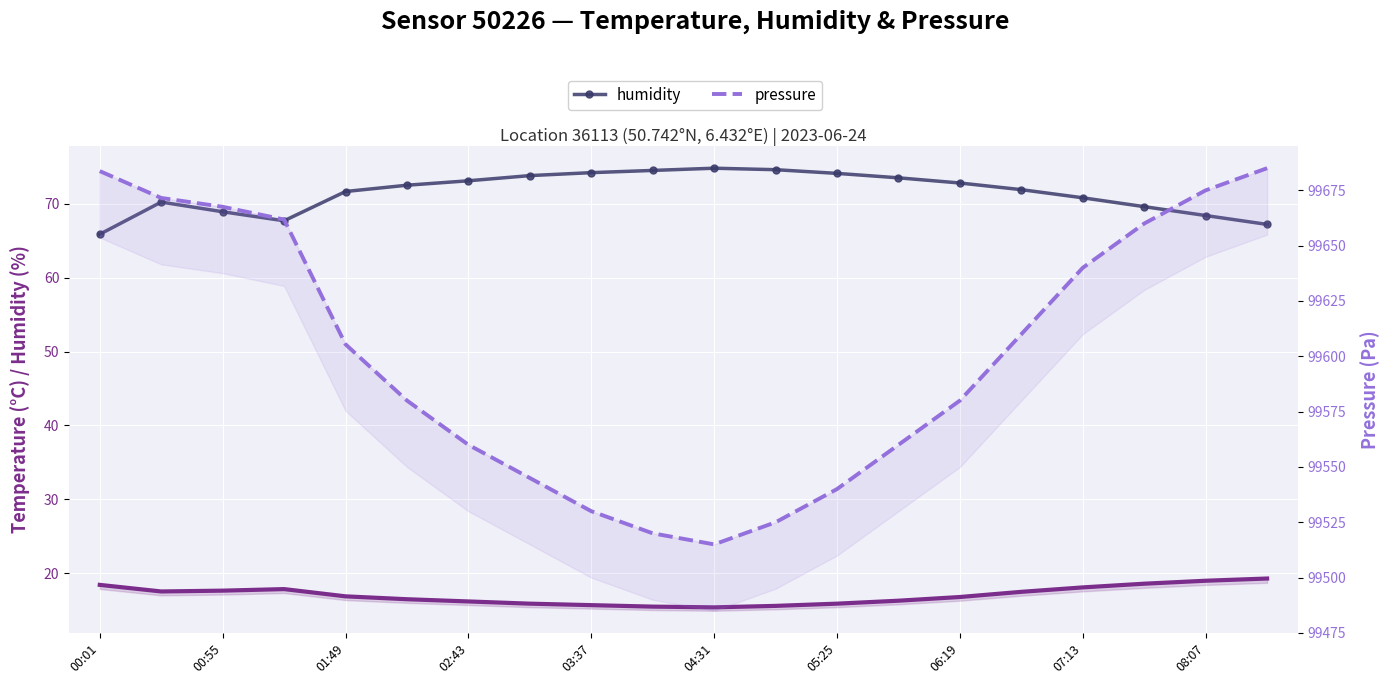

True or false: temperature and humidity cross at least once.

False